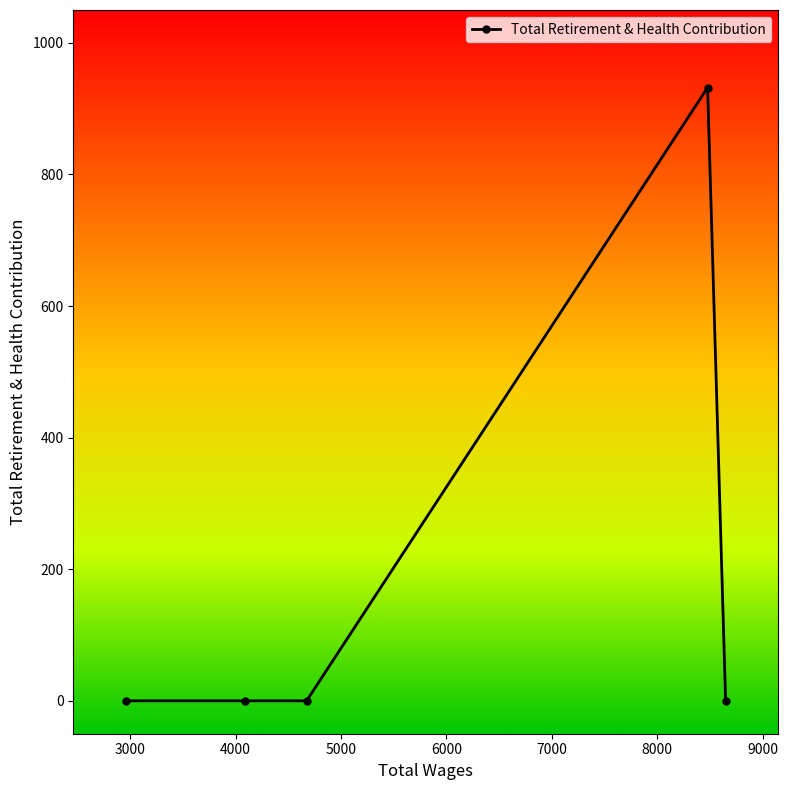

Reading left to right, what are all the values shown in this chart?

0	0	0	932	0